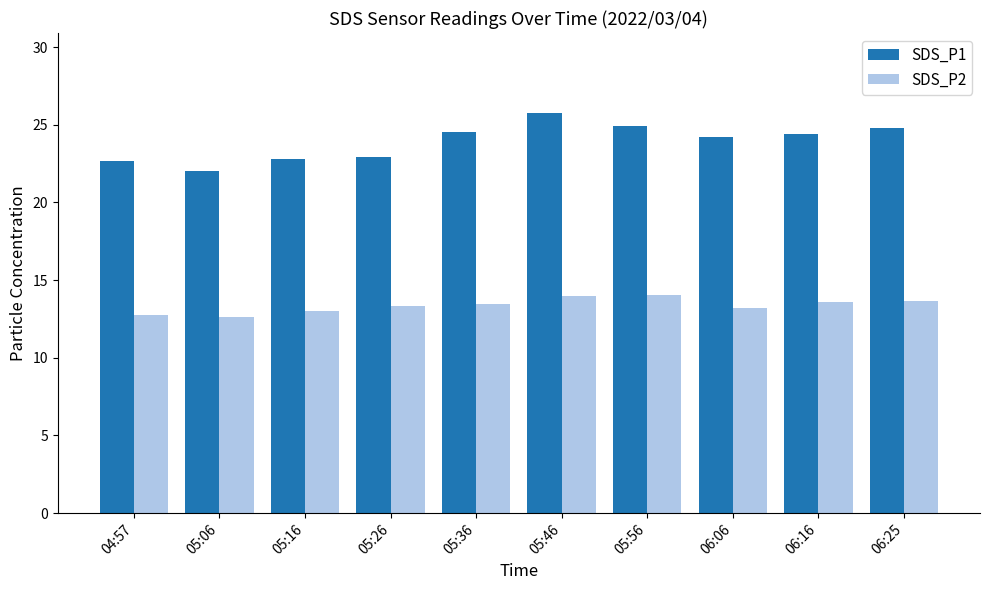

What position from the right is 05:46?

5